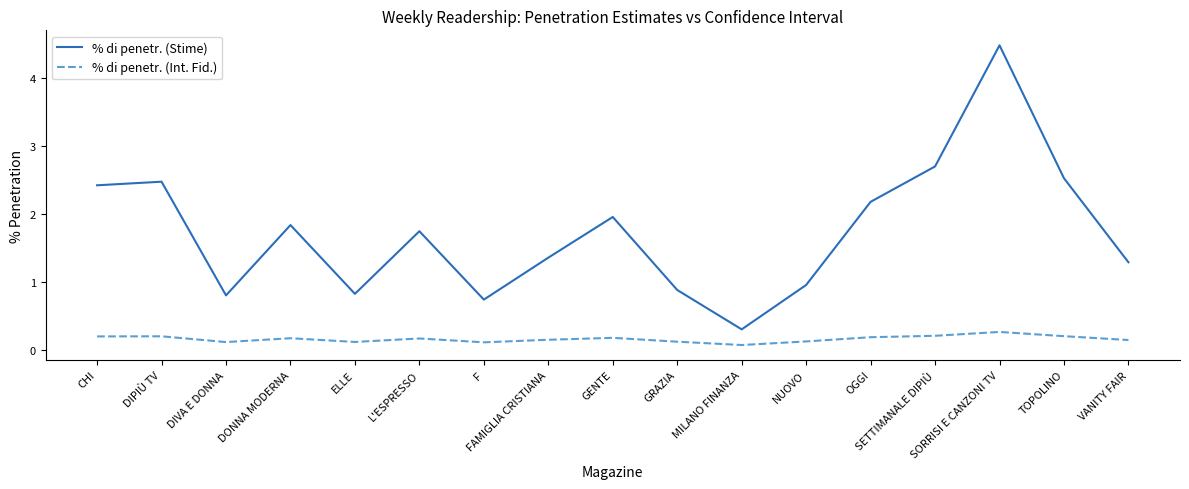

Which series has the widest spread of values?

% di penetr. (Stime)